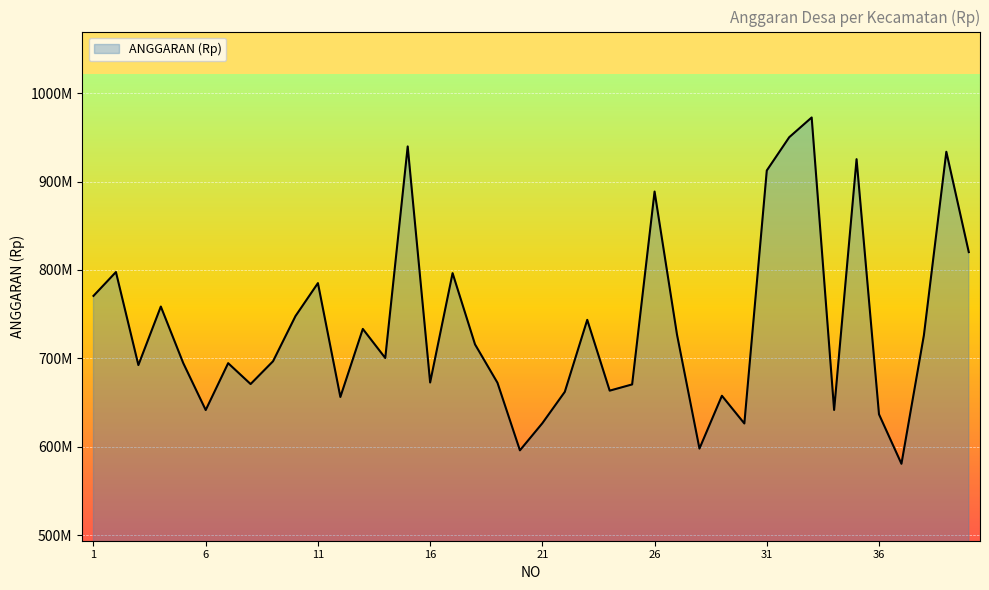

Is this an area chart (filled region under the line)?

Yes